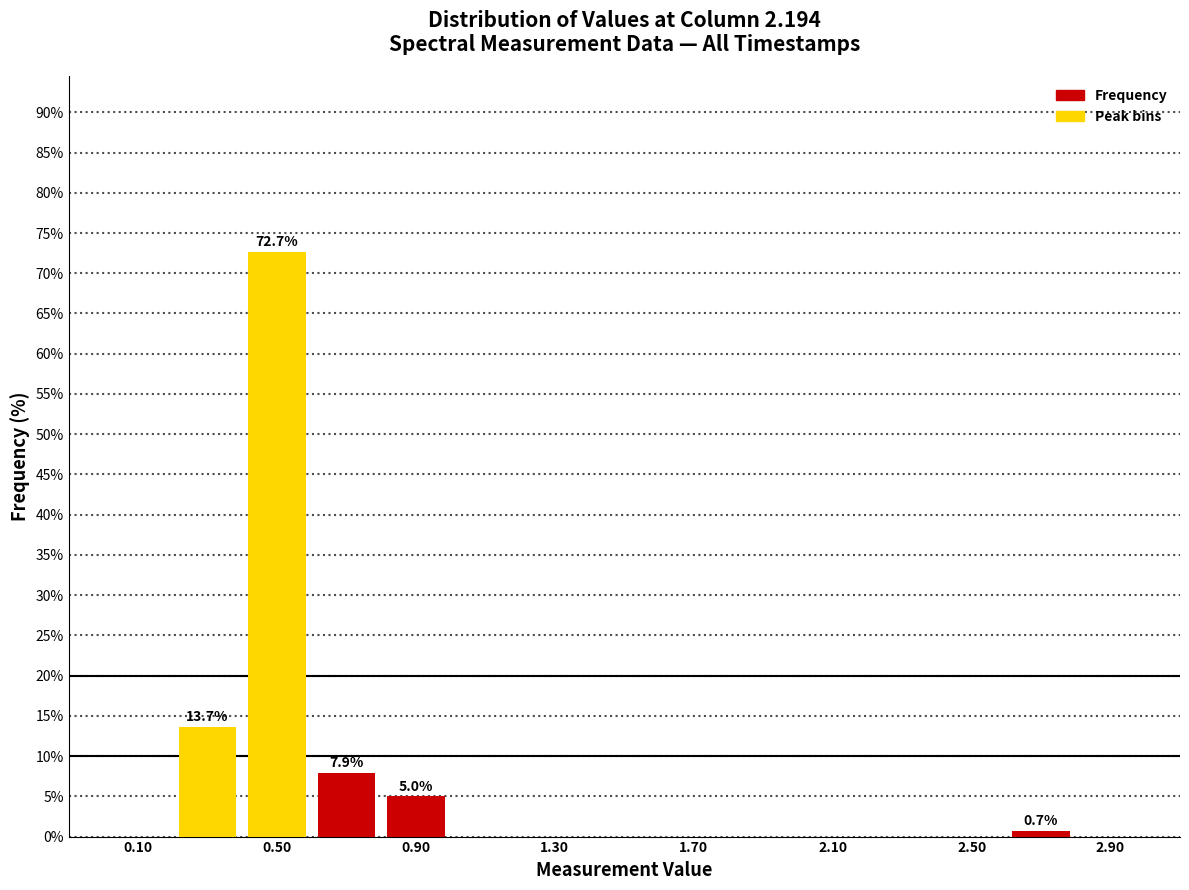

Which range on the x-axis has the tallest bar?

0.4 to 0.6